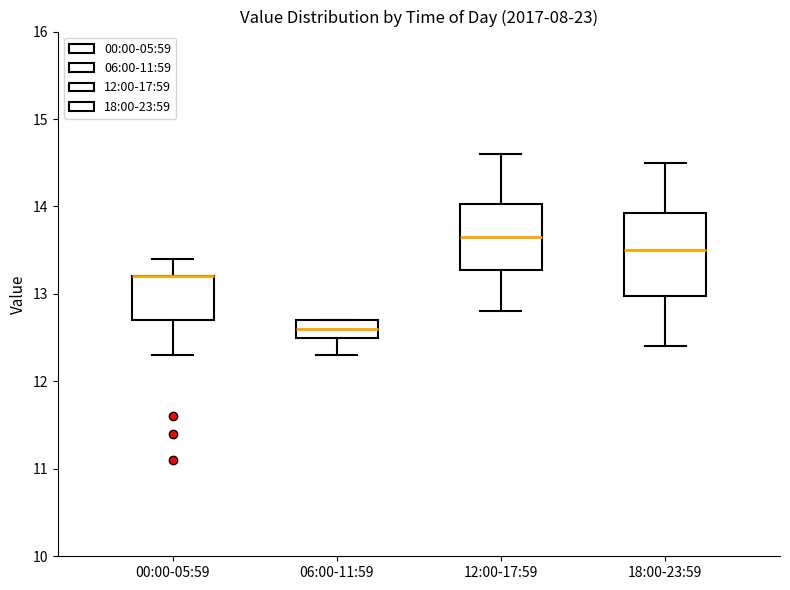

Reading left to right, read every box against the y-axis: the position of its median line, the range the box covers, and the ends of its whiskers. The values are not printed on the chart, so give them approximately, as read against the axis.

00:00-05:59: median 13.2 (drawn on the box's upper edge), box 12.7 to 13.2, whiskers 12.3 to 13.4
06:00-11:59: median 12.6, box 12.5 to 12.7, whiskers 12.3 to 12.7
12:00-17:59: median 13.7, box 13.3 to 14.0, whiskers 12.8 to 14.6
18:00-23:59: median 13.5, box 13.0 to 13.9, whiskers 12.4 to 14.5